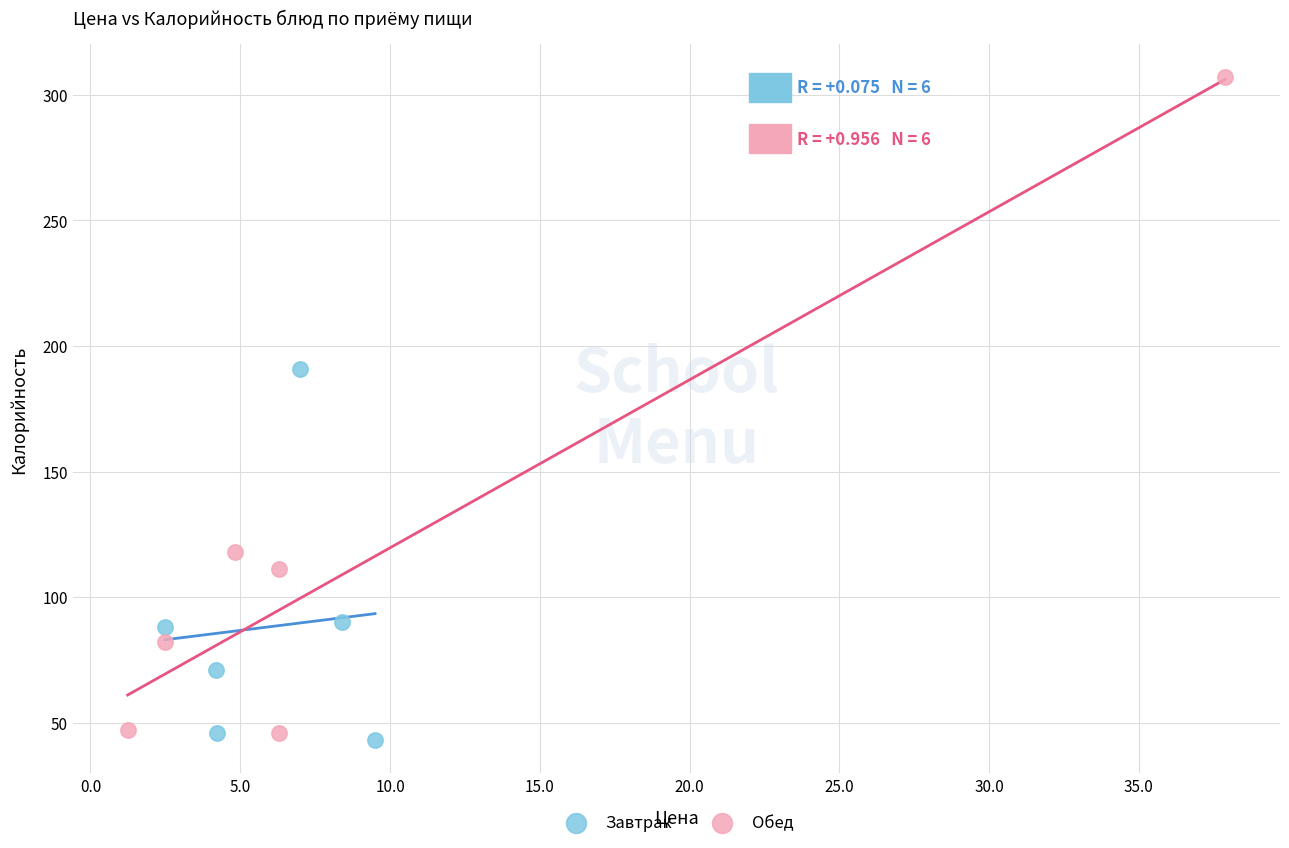

What are all the series names shown in the legend?

Завтрак, Обед